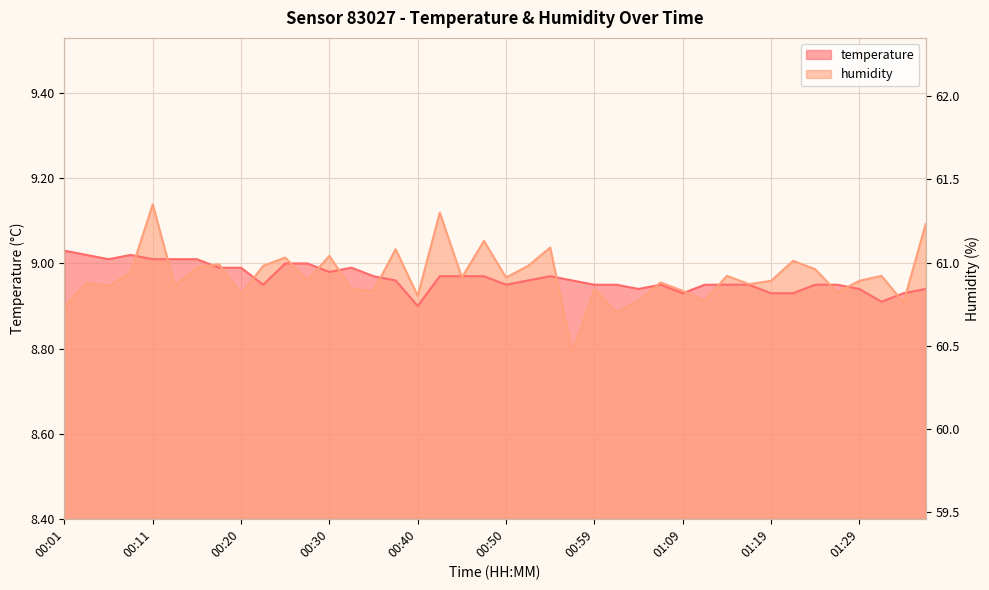

True or false: temperature has more than 0 points higher than both neighbors.

True